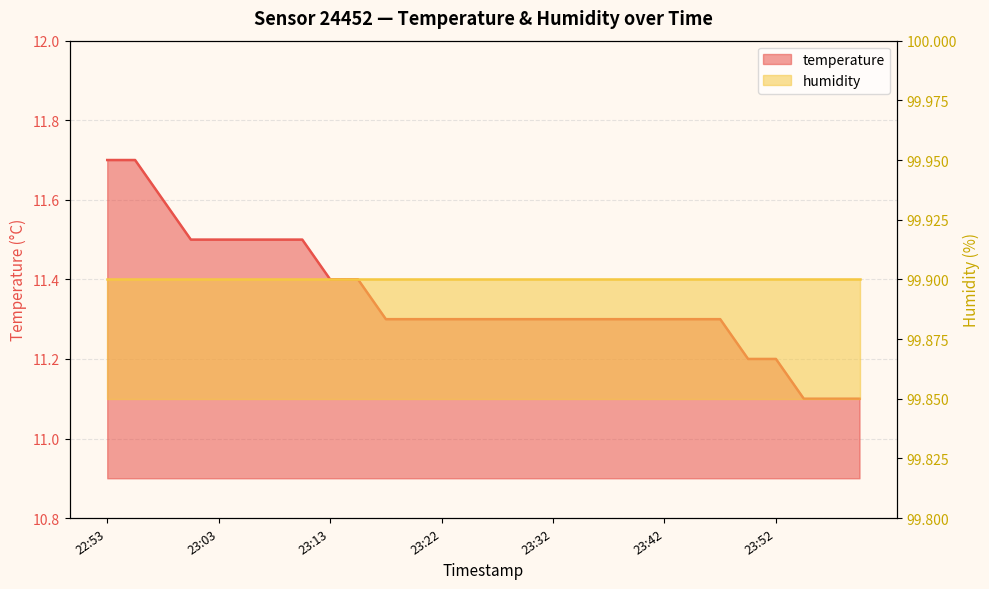

True or false: there are more than 2 points higher than both neighbors.

False